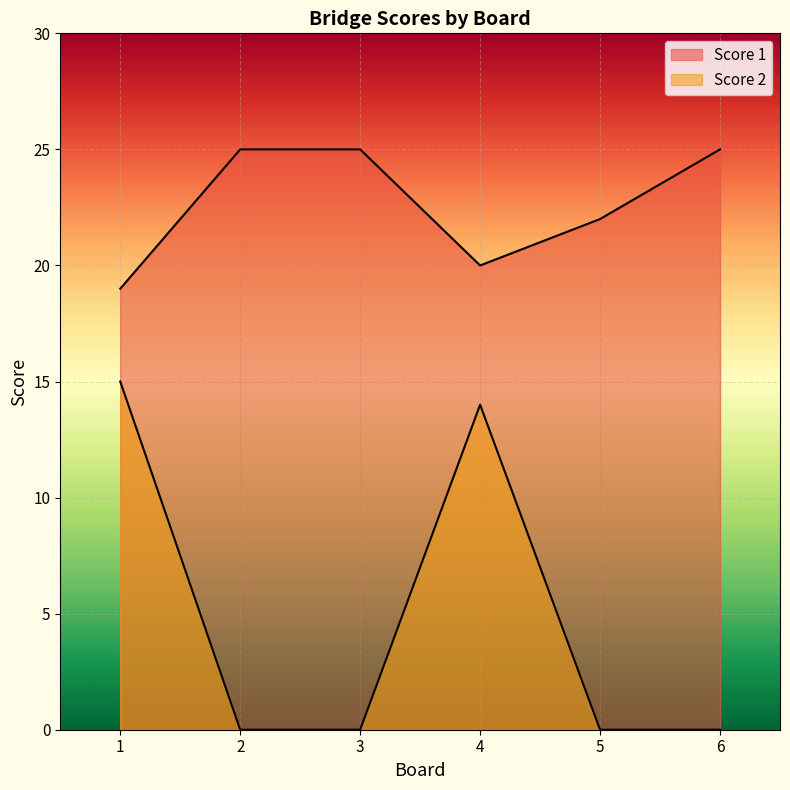

What is the spread (max minus min) of values at 3?

25